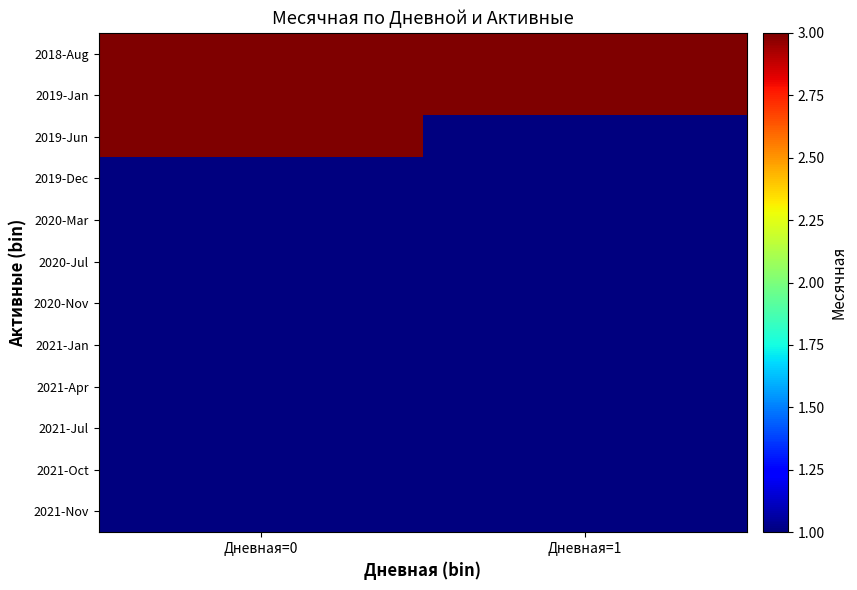

List the series in order of their peak value, highest first.

2018-Aug, 2019-Jan, 2019-Jun, 2019-Dec, 2020-Mar, 2020-Jul, 2020-Nov, 2021-Jan, 2021-Apr, 2021-Jul, 2021-Oct, 2021-Nov